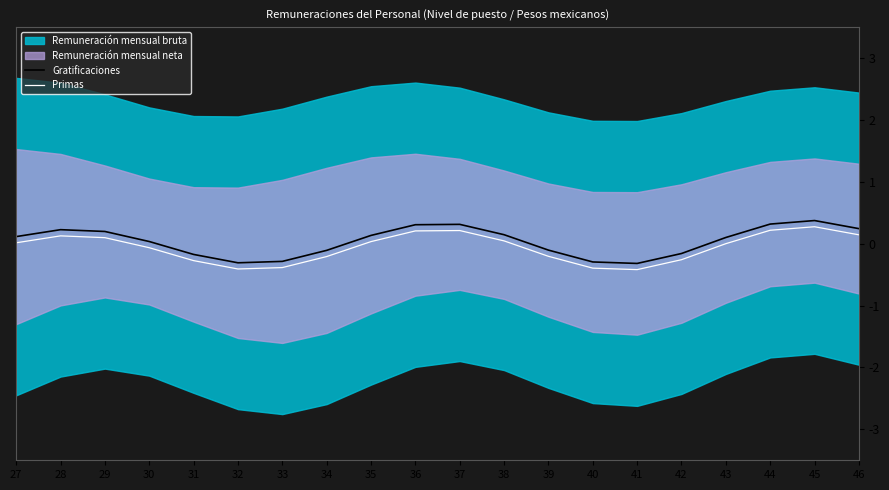

Is the value of Primas at 36 greater than the value of Gratificaciones at 45?

No